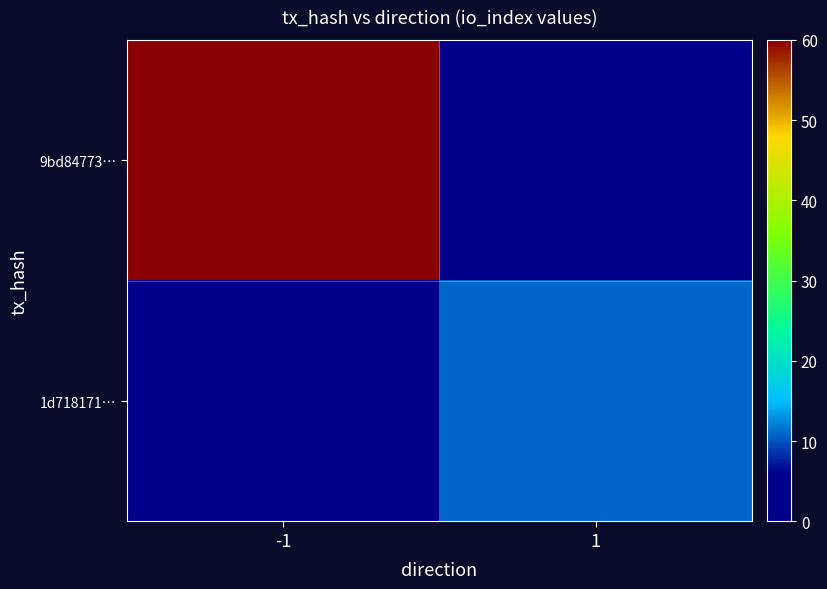

Which series has the largest range (max minus min)?

9bd84773…